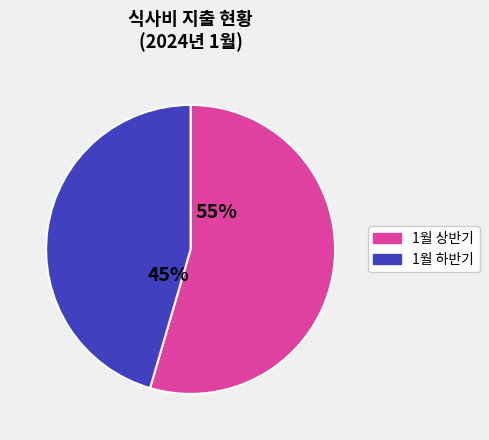

Is there a majority slice in this chart?

Yes